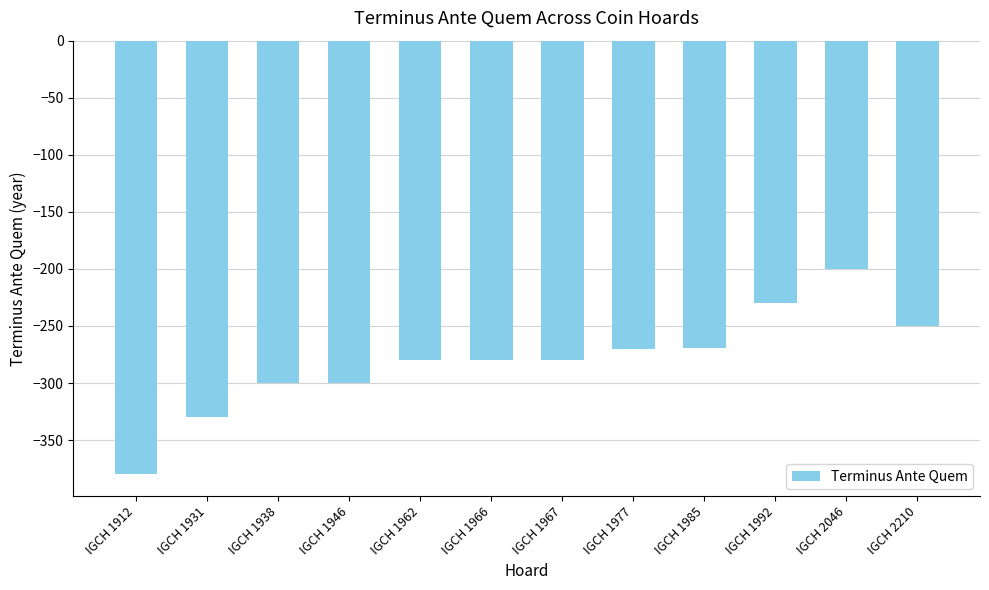

Which category has the highest value across all series?

IGCH 2046